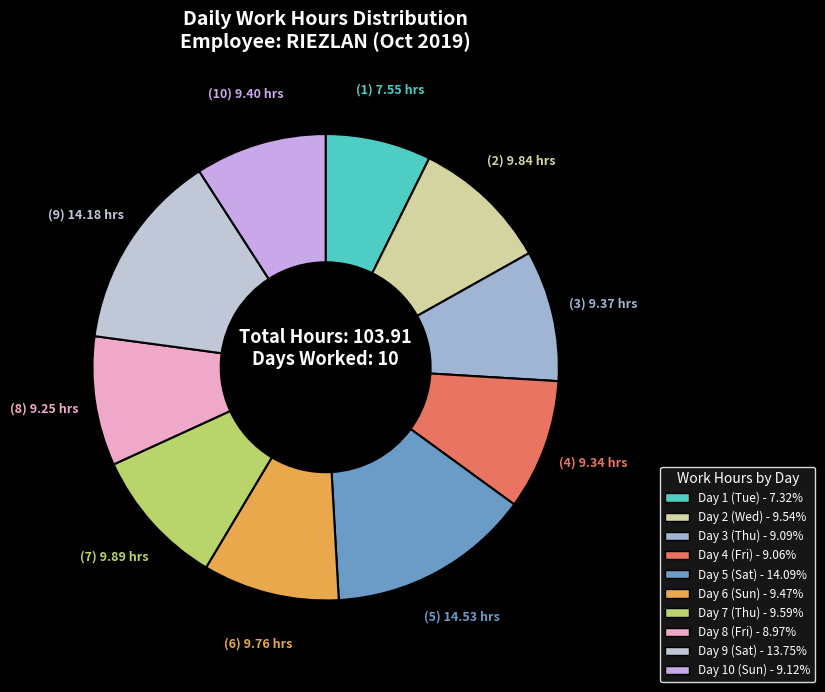

How many slices are in this pie chart?

10